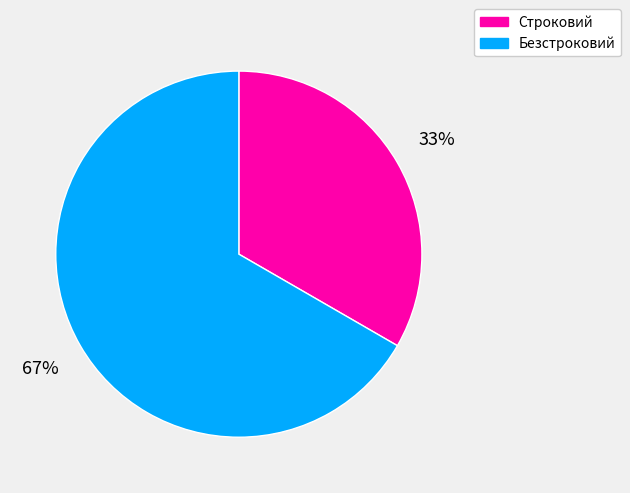

How many segments does this pie chart have?

2